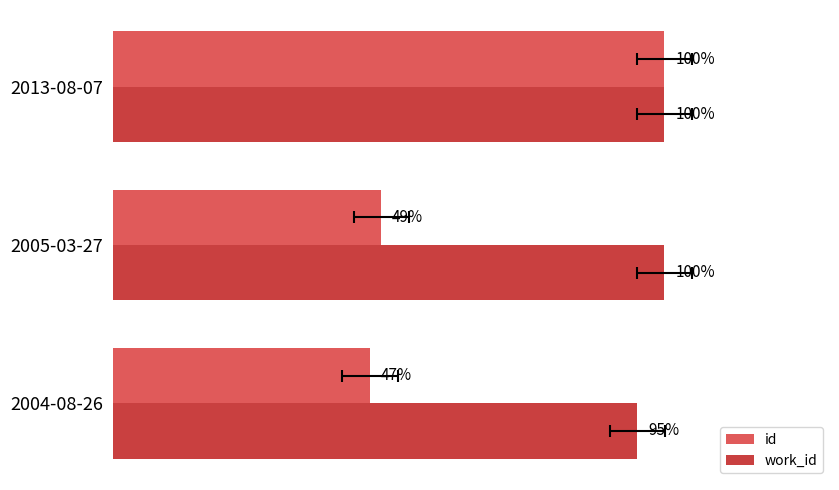

The value of work_id at 2005-03-27 is 42.6. True or false?

False